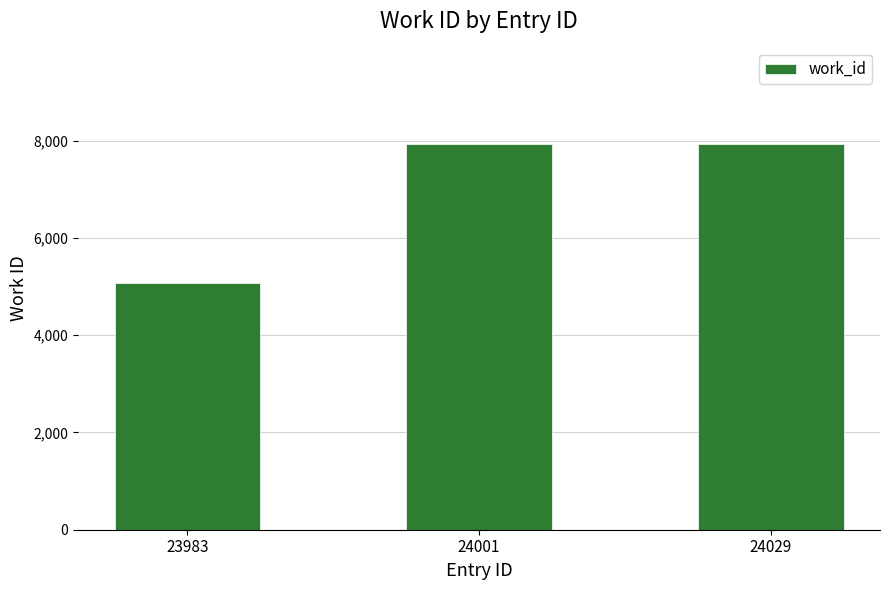

Is it true that the value at 24001 is 7933?

True